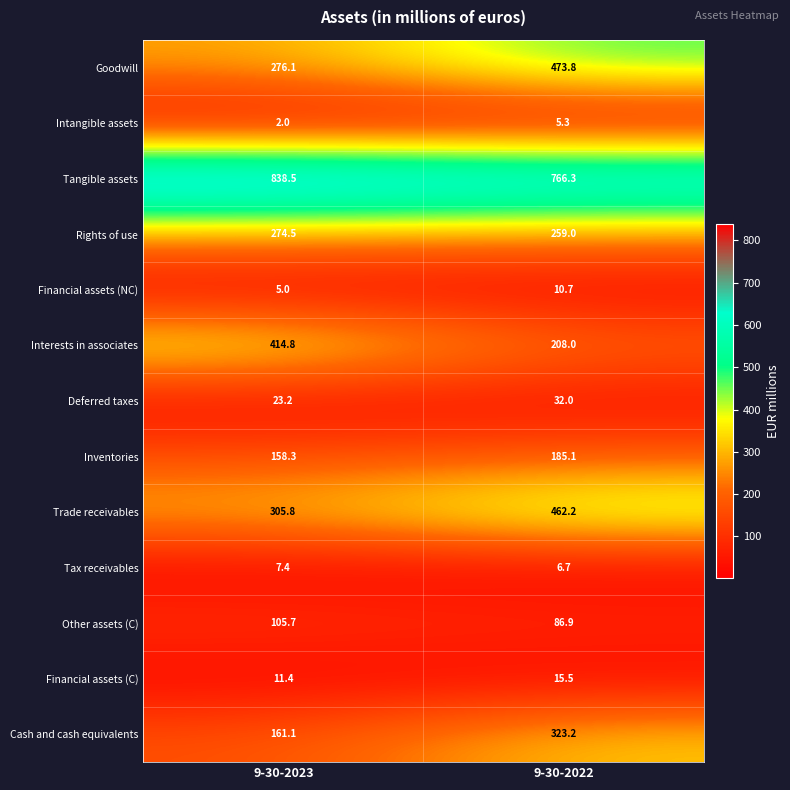

Read the Trade receivables value at 9-30-2022.

462.2